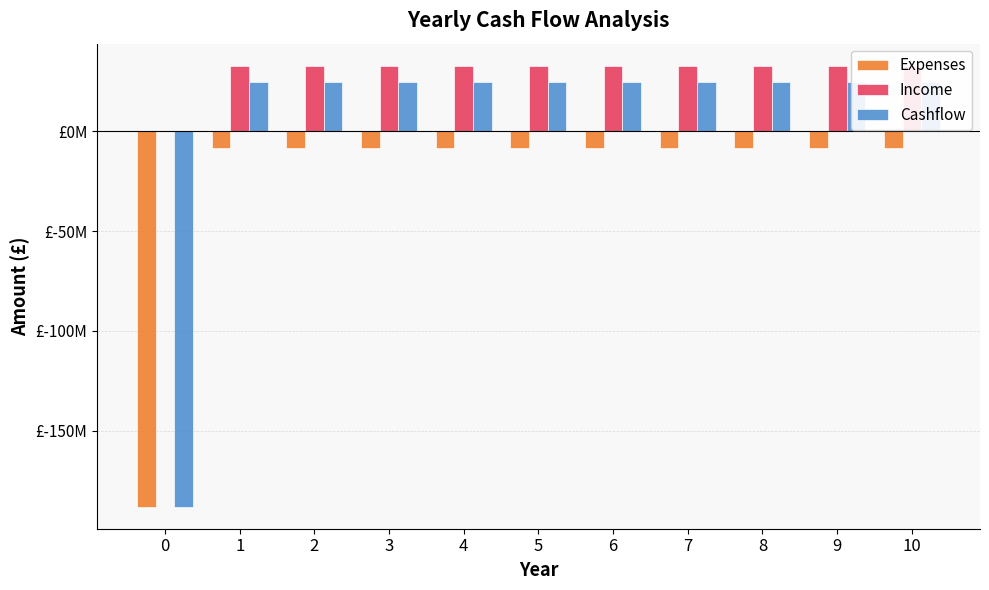

List the labels in order of Cashflow value, largest first.

1, 2, 3, 4, 5, 6, 7, 8, 9, 10, 0